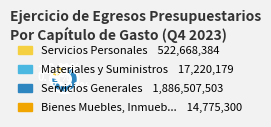

Is there a majority slice in this chart?

Yes